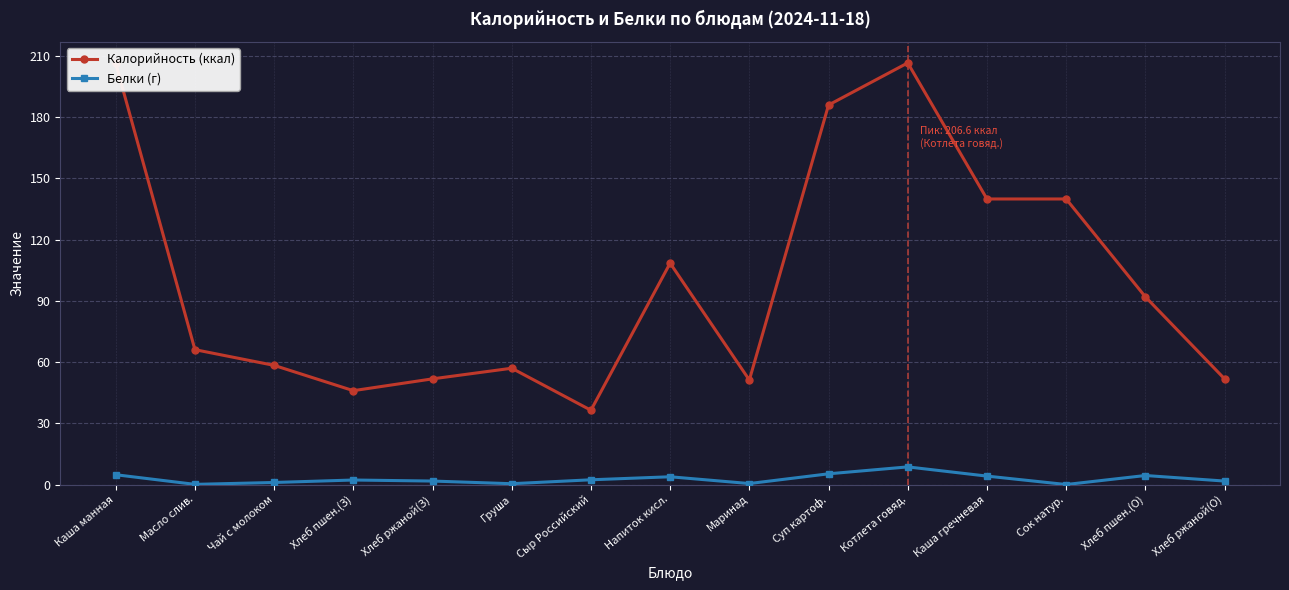

Rank the series at Хлеб ржаной(О) from highest to lowest value.

Калорийность (ккал), Белки (г)